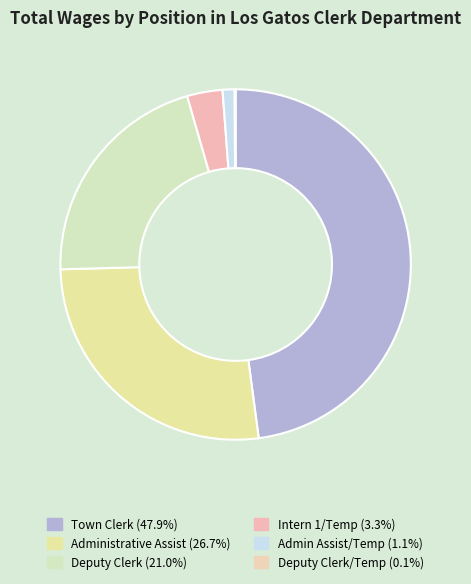

Which category has the biggest portion of the pie?

Town Clerk